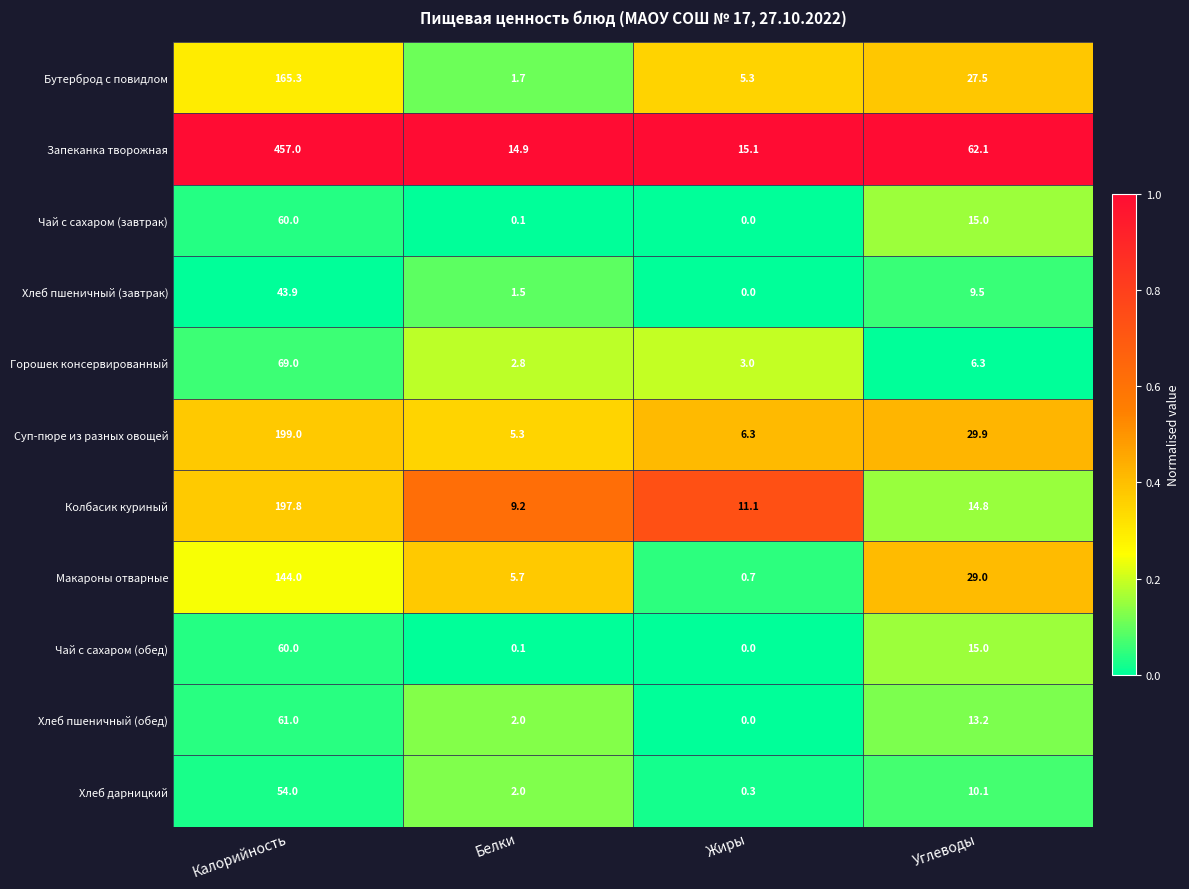

What is the average value of the Горошек консервированный series?

20.3